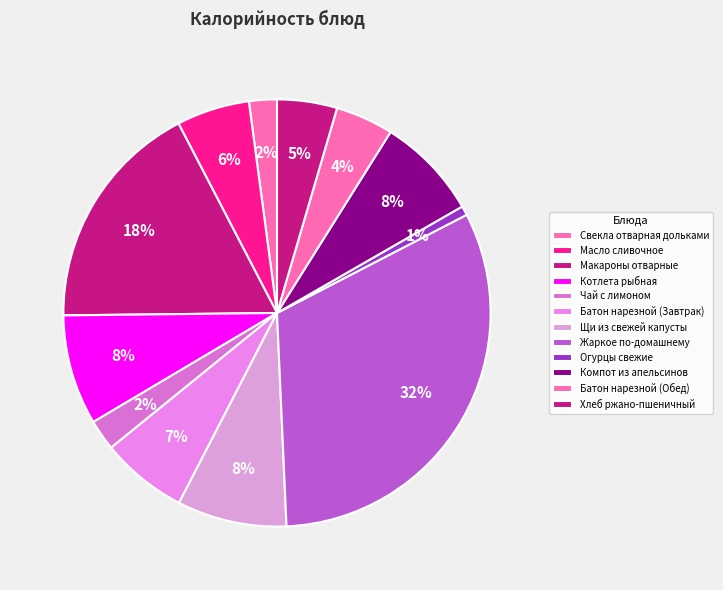

To the nearest percent, what percentage of the pie is Щи из свежей капусты?

8%